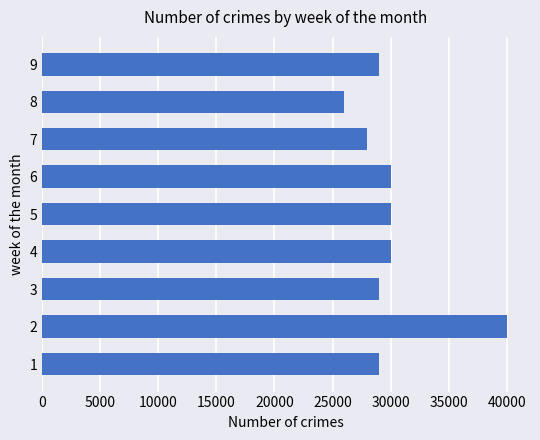

What is the minimum value shown in the chart?

26000